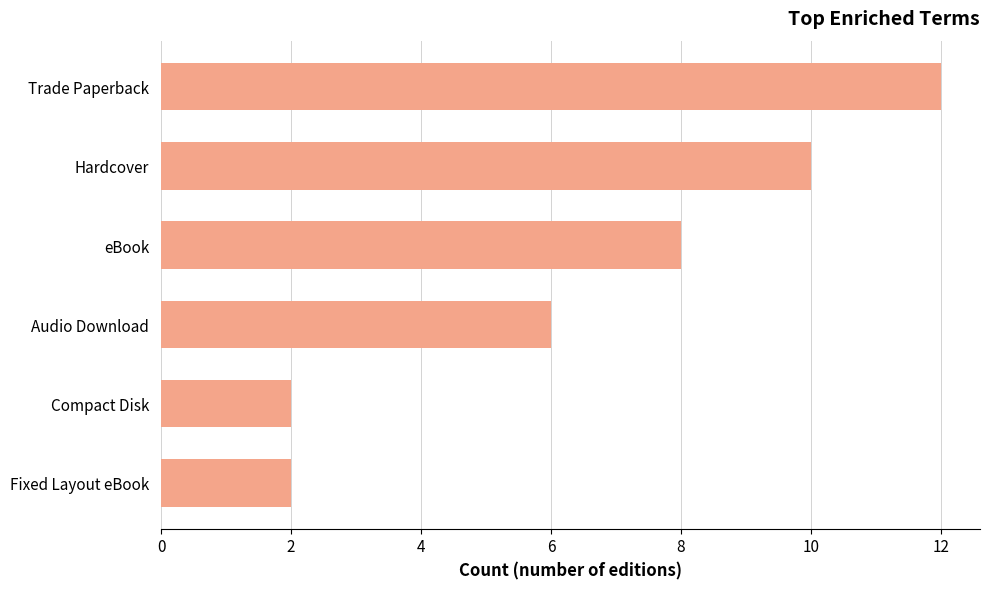

What is the difference between the maximum and second lowest values?

10